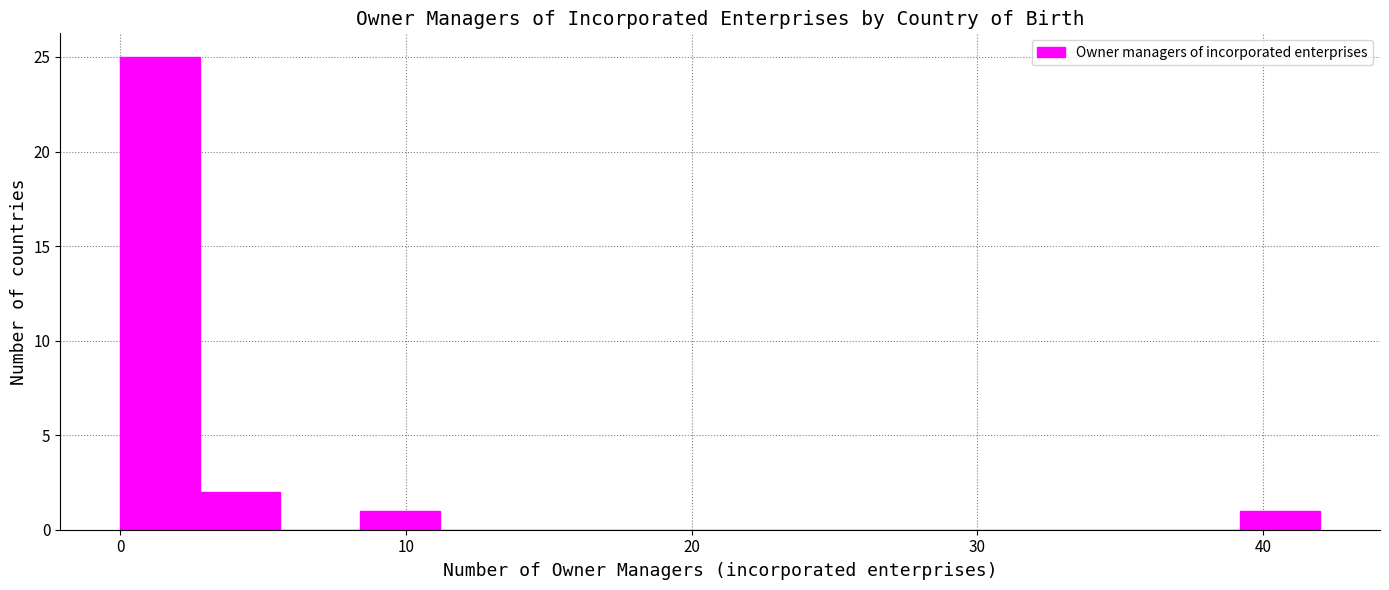

Read against the x-axis, roughly where is the centre of the tallest bar?

1